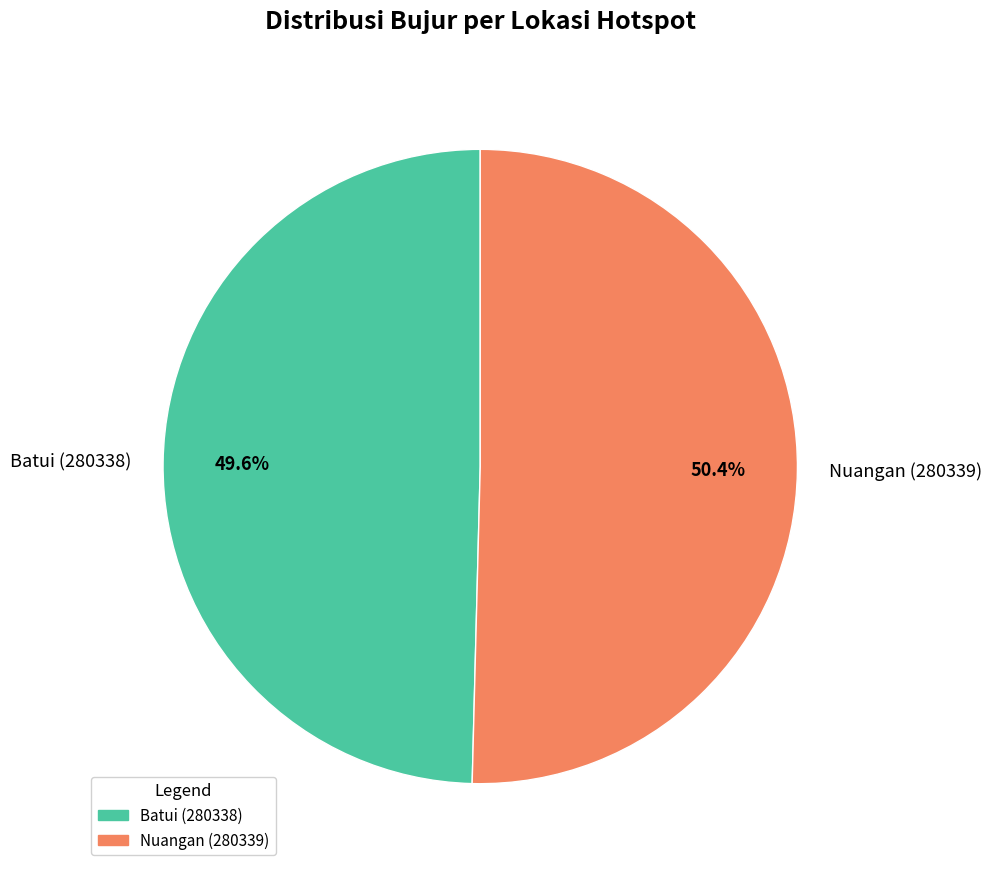

Count the number of slices in the pie.

2